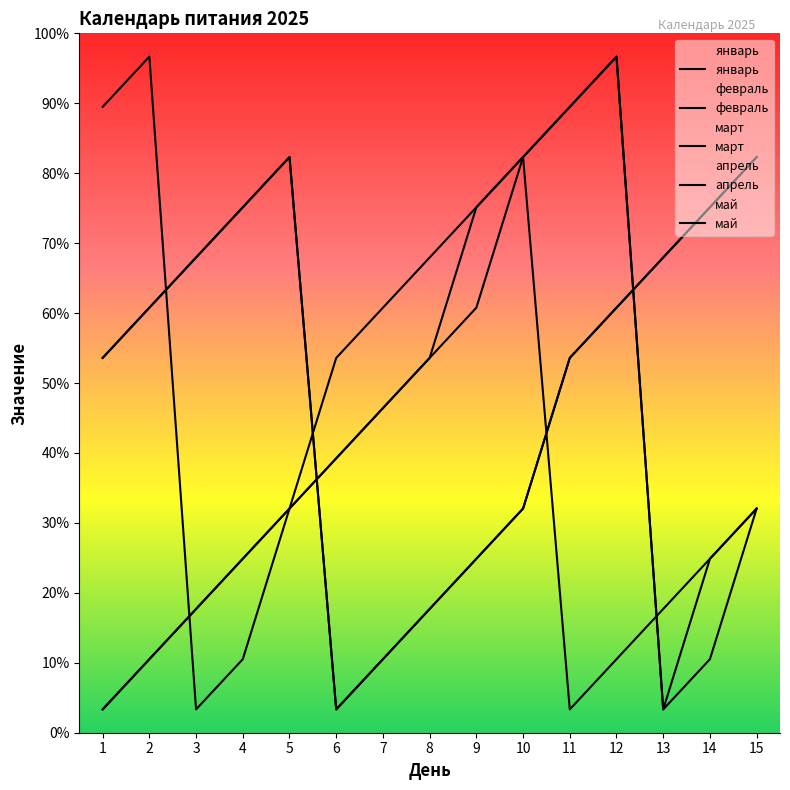

What is the sum of the апрель values at 14 and 9?

10.7